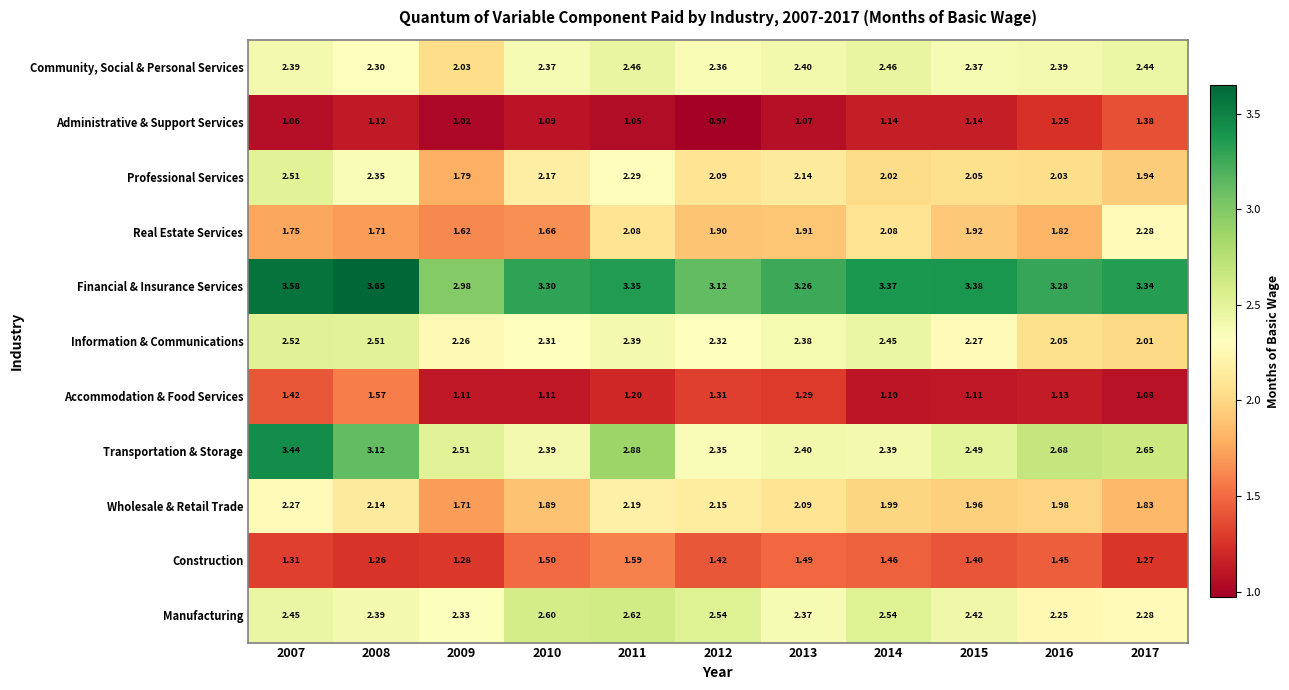

Rank the series by their maximum value, from highest to lowest.

Financial & Insurance Services, Transportation & Storage, Manufacturing, Information & Communications, Professional Services, Community, Social & Personal Services, Real Estate Services, Wholesale & Retail Trade, Construction, Accommodation & Food Services, Administrative & Support Services